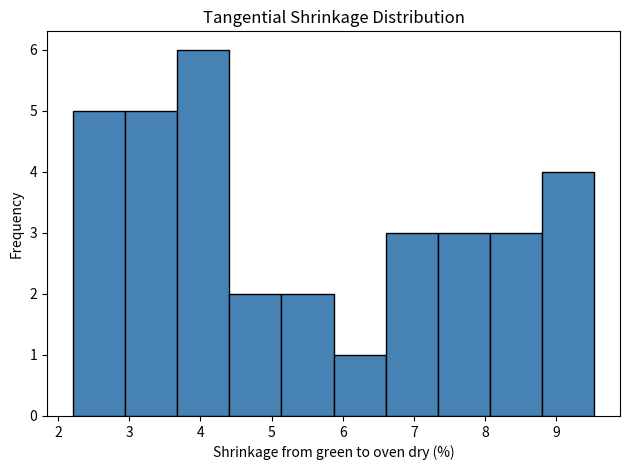

Reading left to right, transcribe this chart: for each bar, give the range it covers on the x-axis and its height. Neither the bar edges nor the heights are printed on the chart, so give them approximately, as read against the axes.

2.2 to 2.9: 5
2.9 to 3.7: 5
3.7 to 4.4: 6
4.4 to 5.1: 2
5.1 to 5.9: 2
5.9 to 6.6: 1
6.6 to 7.3: 3
7.3 to 8.1: 3
8.1 to 8.8: 3
8.8 to 9.5: 4